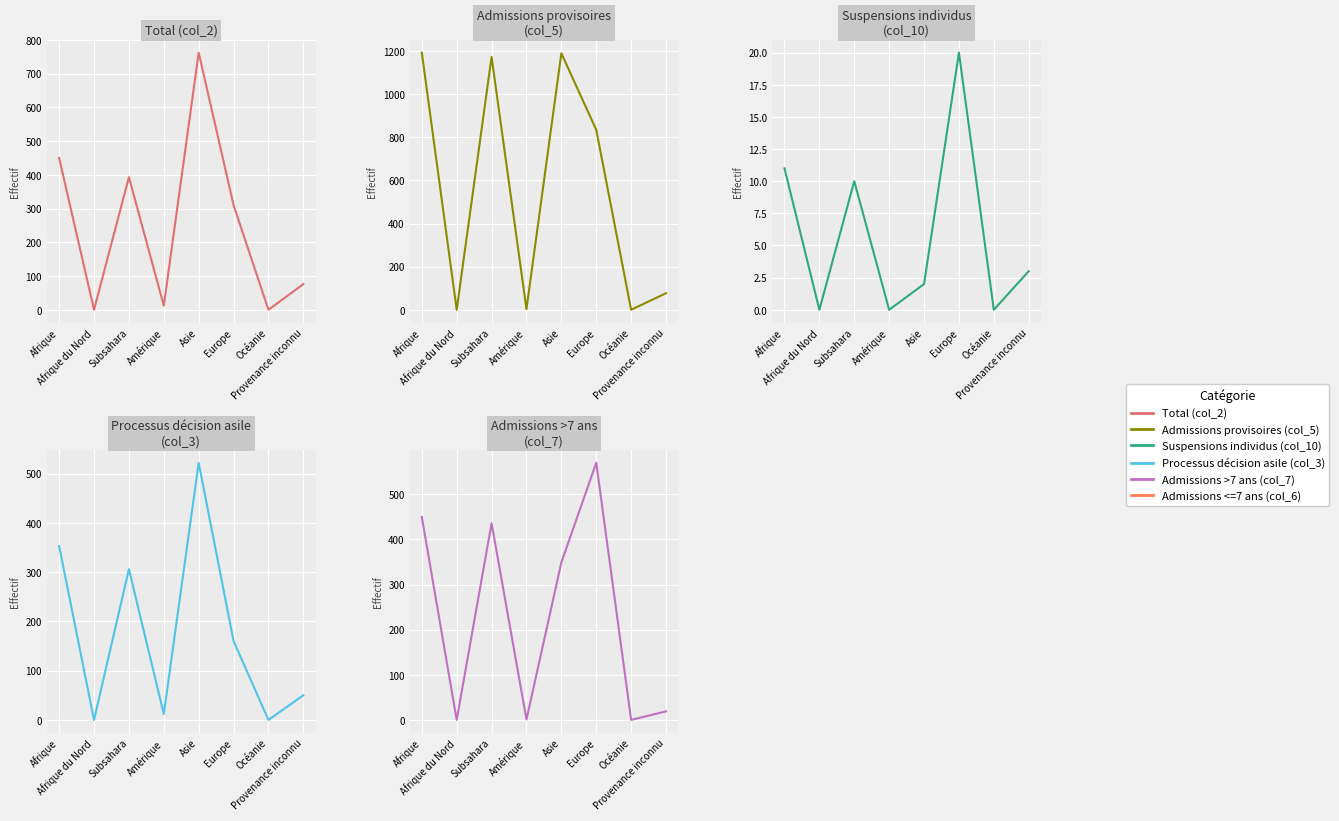

Does the chart display data point markers on the line(s)?

No